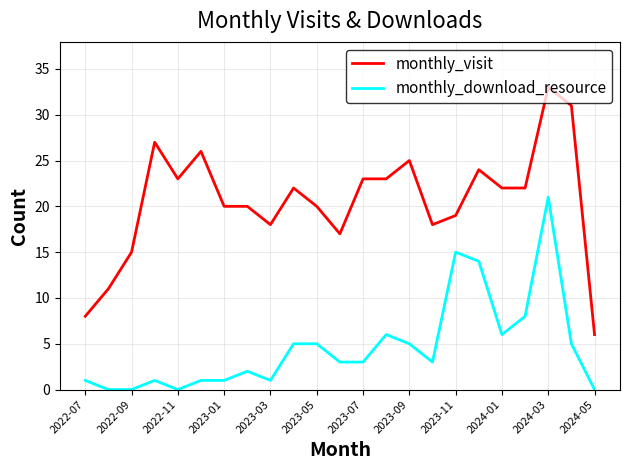

Which series has the largest range (max minus min)?

monthly_visit